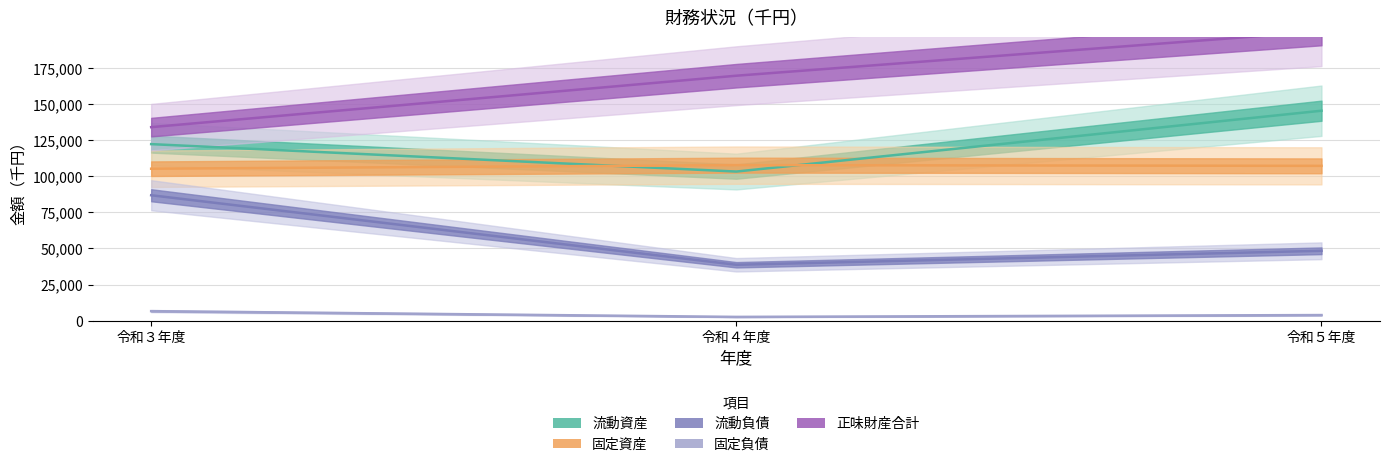

True or false: 正味財産合計 has a value of 111748 at 令和５年度.

False